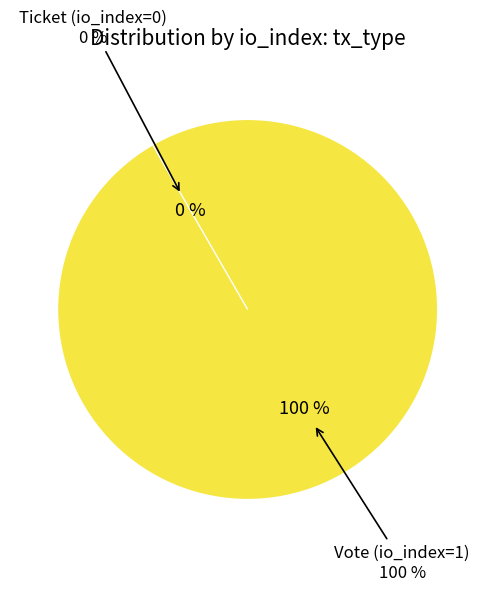

What is the majority slice?

Vote (io_index=1)